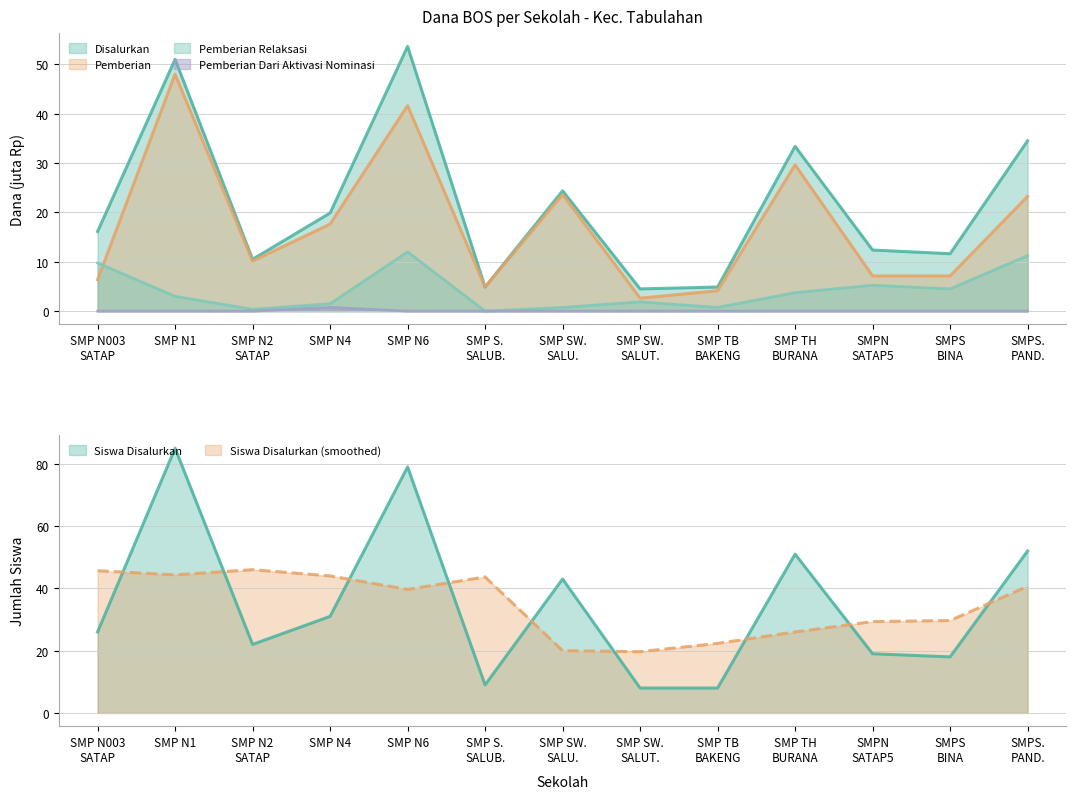

Is it true that Pemberian equals 36.5 at SMPS. PAND.?

False